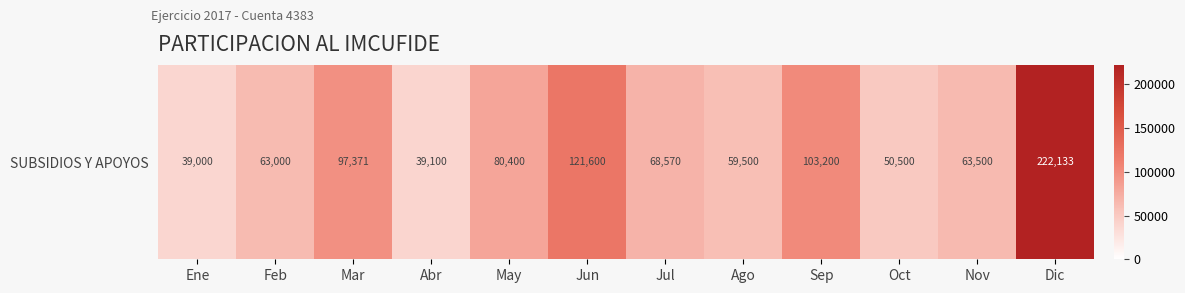

What is the greatest value displayed?

222132.9